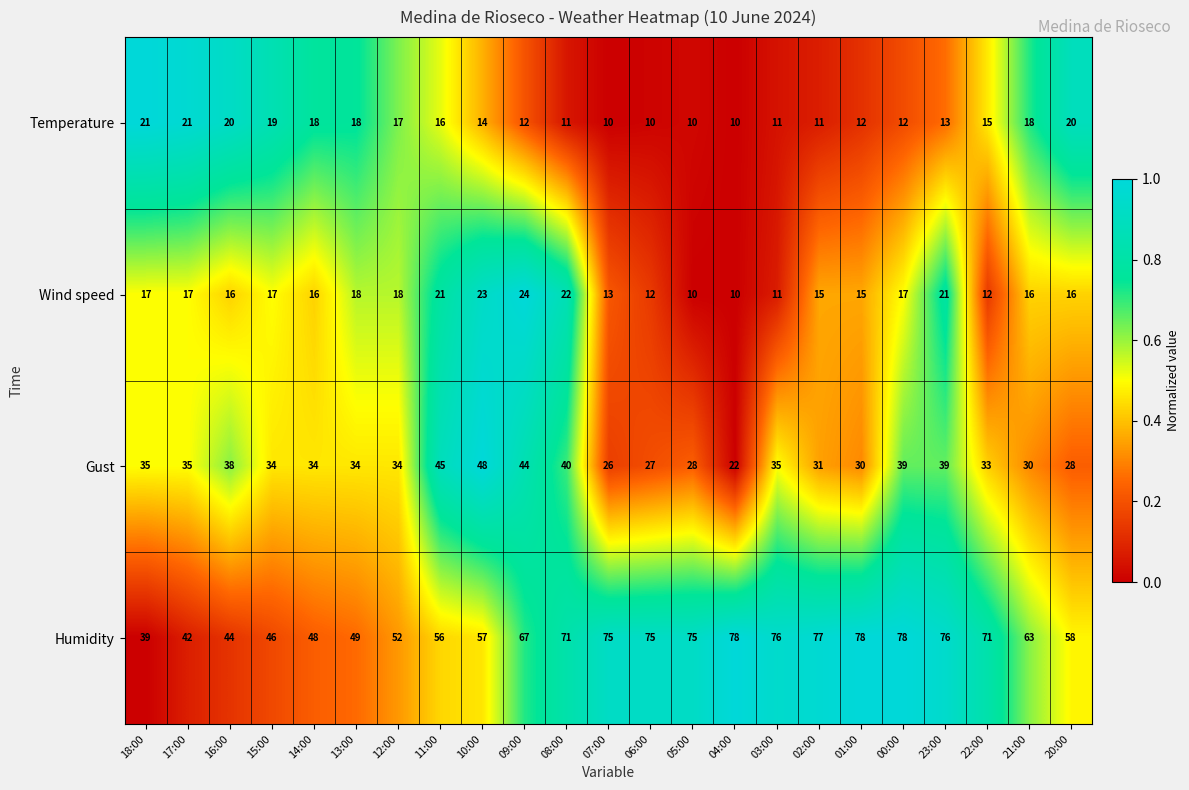

How many distinct data groups are displayed?

4